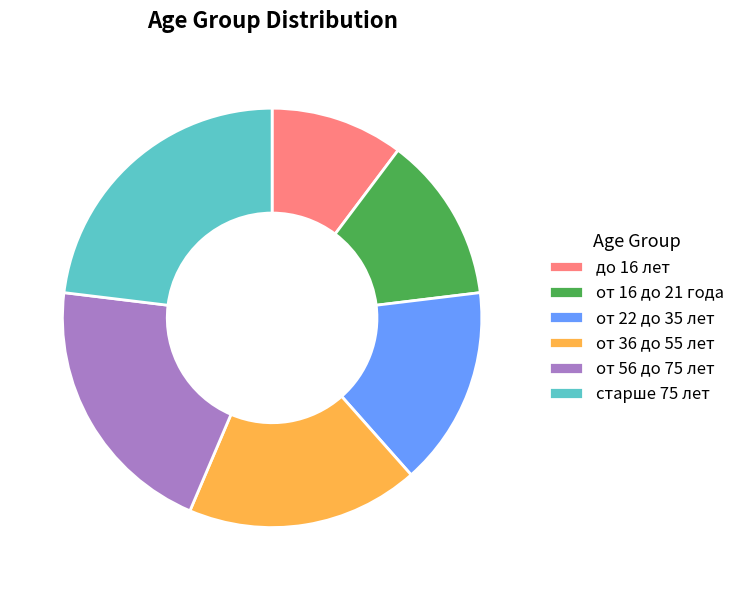

The от 22 до 35 лет slice represents 3% of the pie. True or false?

False